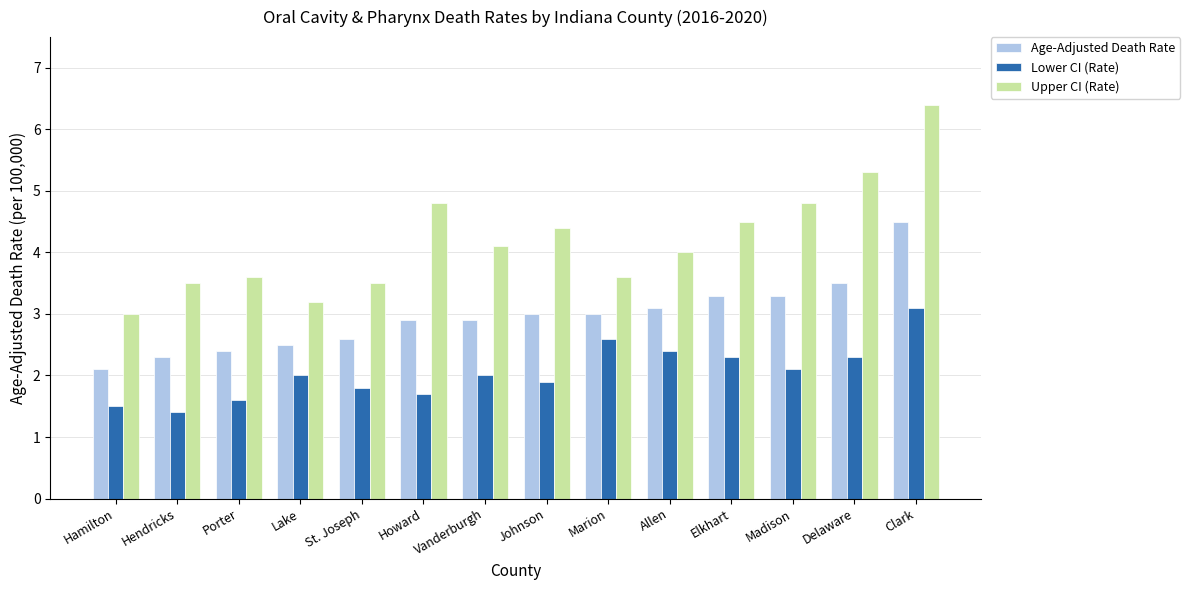

At which category is the sum across all series the highest?

Clark